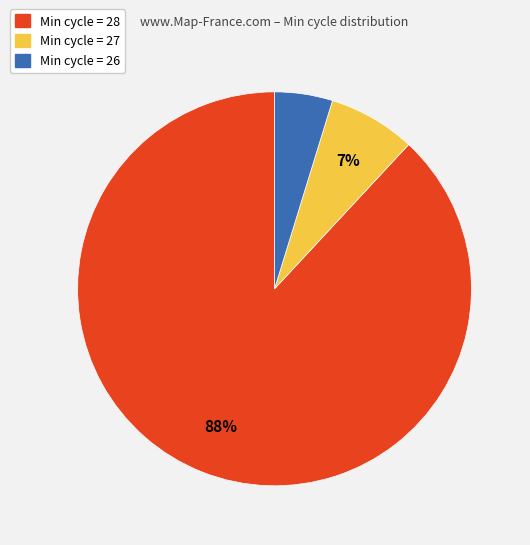

Which slice is the largest?

Min cycle = 28